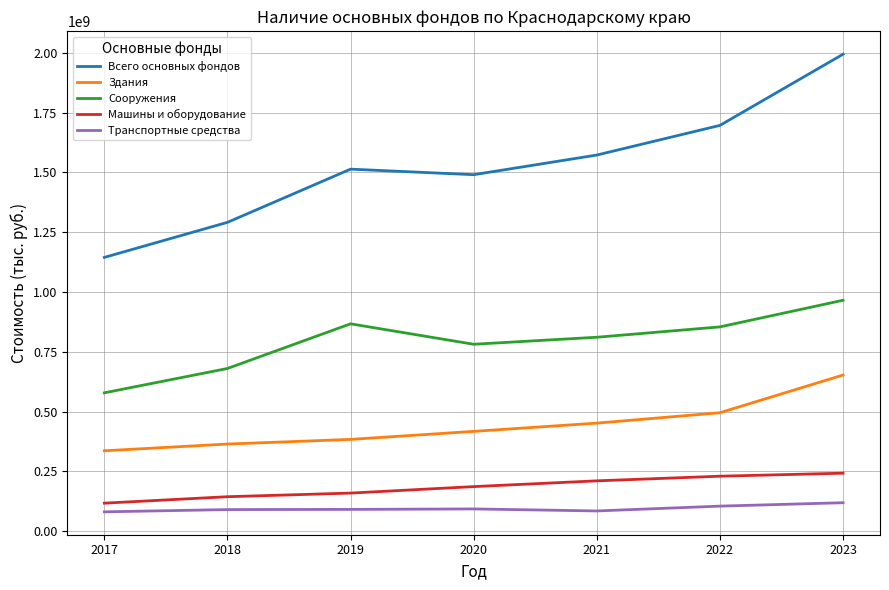

Is the value of Сооружения at 2018 greater than the value of Транспортные средства at 2022?

Yes